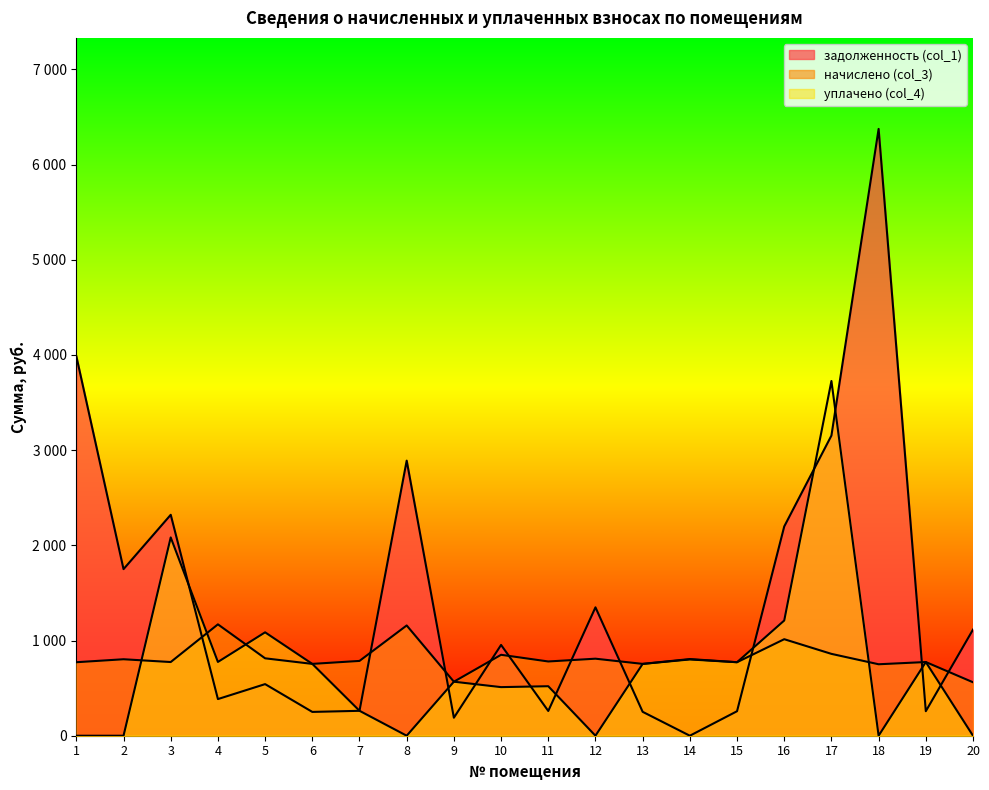

What is the sum of all уплачено (col_4) values?

14597.0